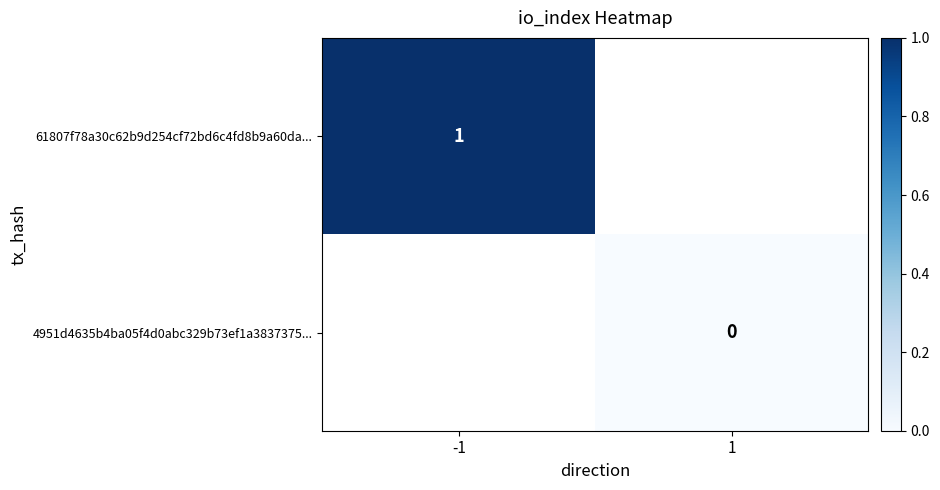

Is it true that 61807f78a30c62b9d254cf72bd6c4fd8b9a60da... equals 0 at -1?

False